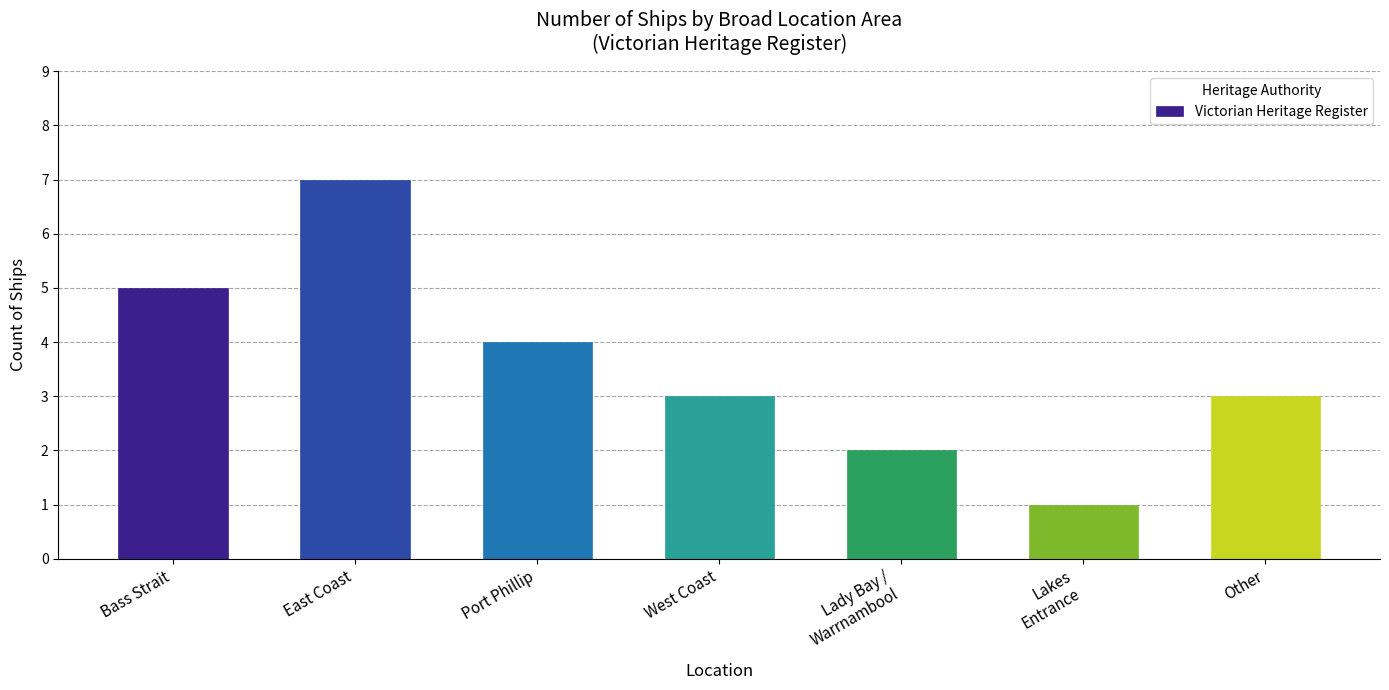

Reading left to right, extract all data points from this chart.

5	7	4	3	2	1	3